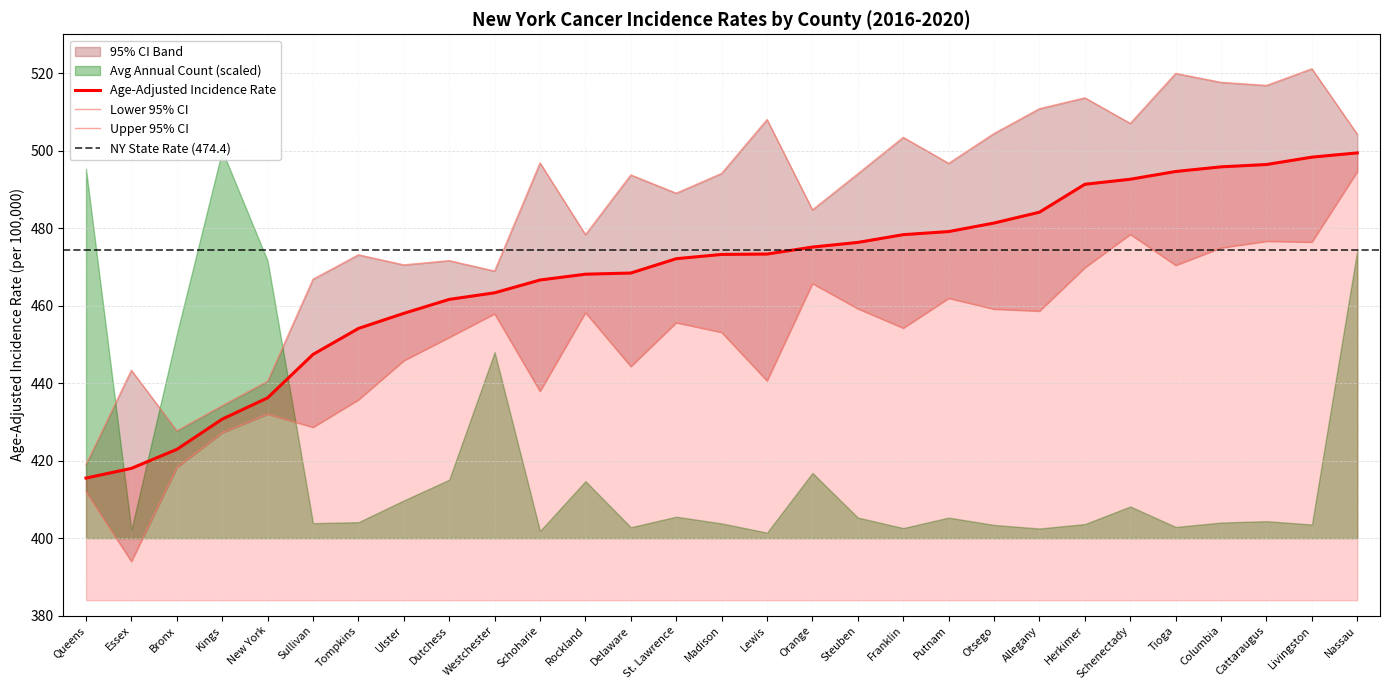

Does the chart display data point markers on the line(s)?

No